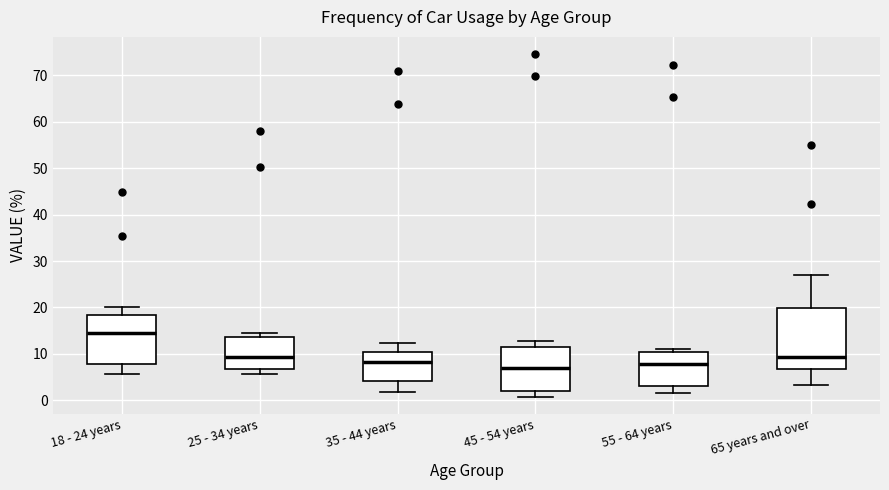

Reading left to right, transcribe this box plot: for each box, give where its median line is, the range the box spans, and where its two whiskers end, as read against the y-axis. The values are not printed on the chart, so give them approximately, as read against the axis.

18 - 24 years: median 14, box 8 to 18, whiskers 6 to 20
25 - 34 years: median 9, box 7 to 14, whiskers 6 to 15
35 - 44 years: median 8, box 4 to 10, whiskers 2 to 12
45 - 54 years: median 7, box 2 to 12, whiskers 1 to 13
55 - 64 years: median 8, box 3 to 10, whiskers 2 to 11
65 years and over: median 9, box 7 to 20, whiskers 3 to 27